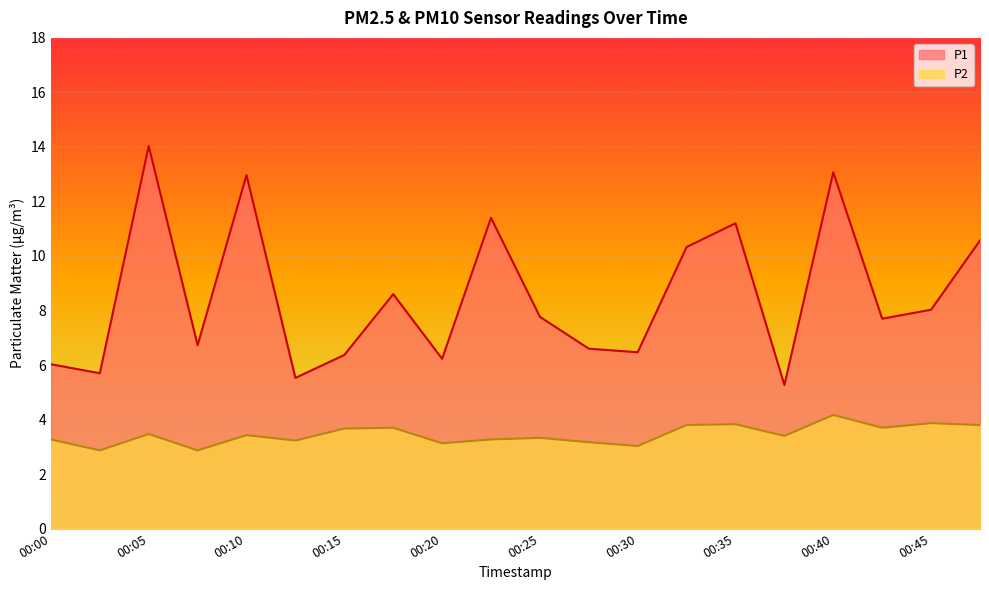

List the series in order of their overall mean, lowest first.

P2, P1